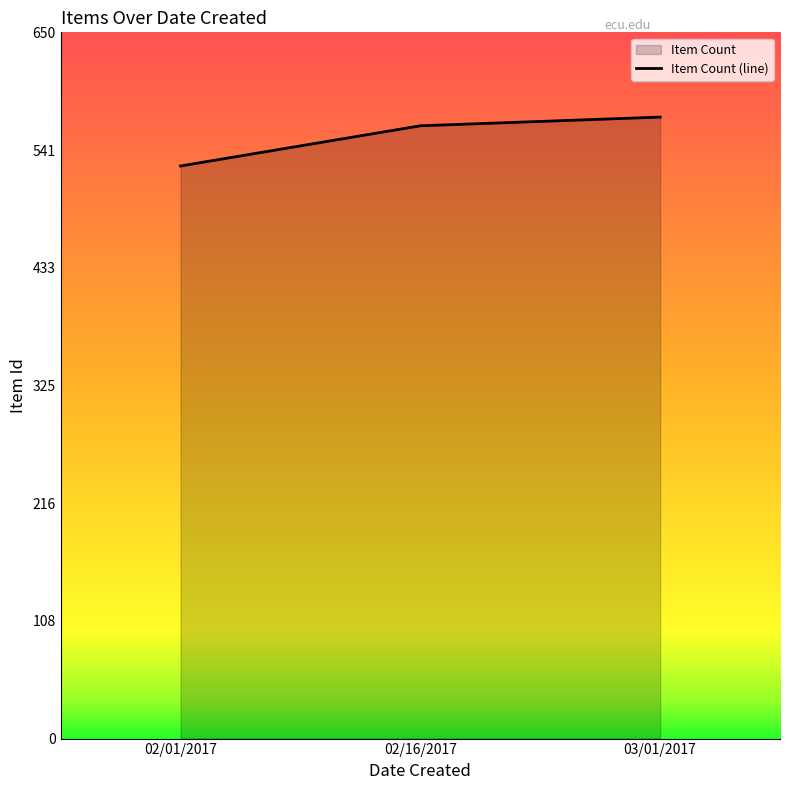

Where is the data nearest to the value 549?

02/16/2017